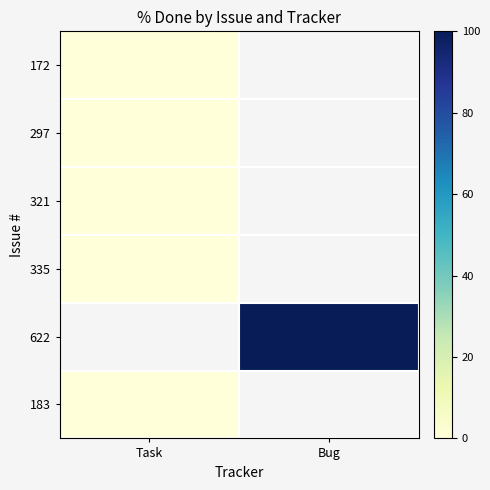

At how many categories does at least one series exceed 84?

1